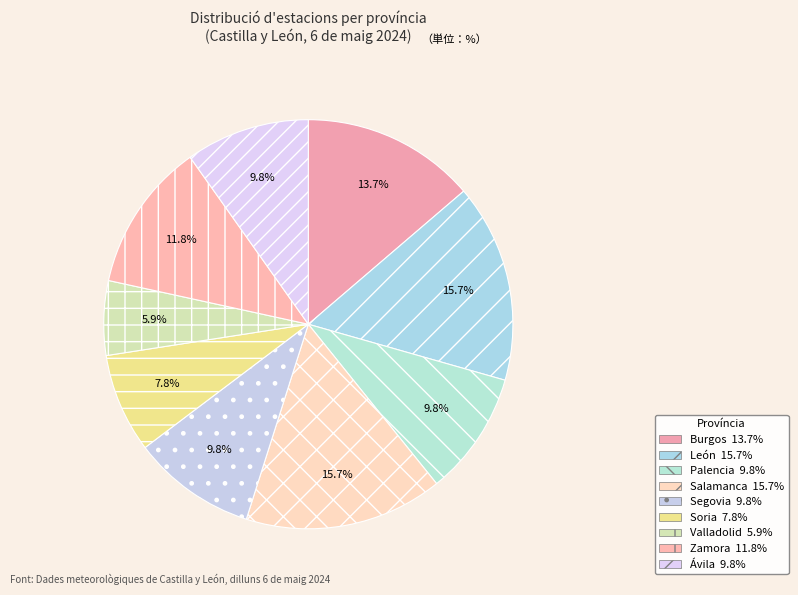

What portion of the pie excludes Ávila?

90.2%